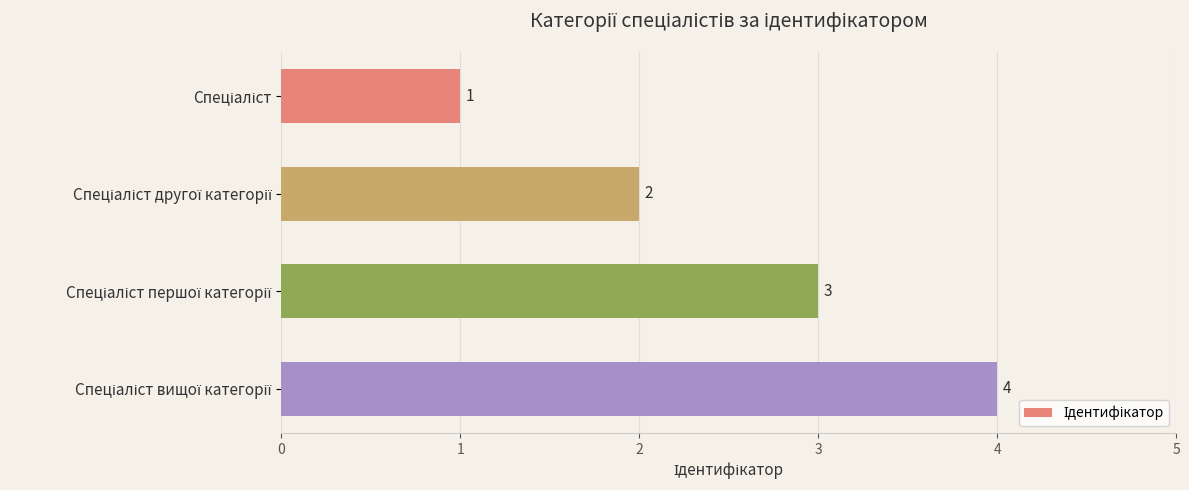

What is the maximum value shown in the chart?

4